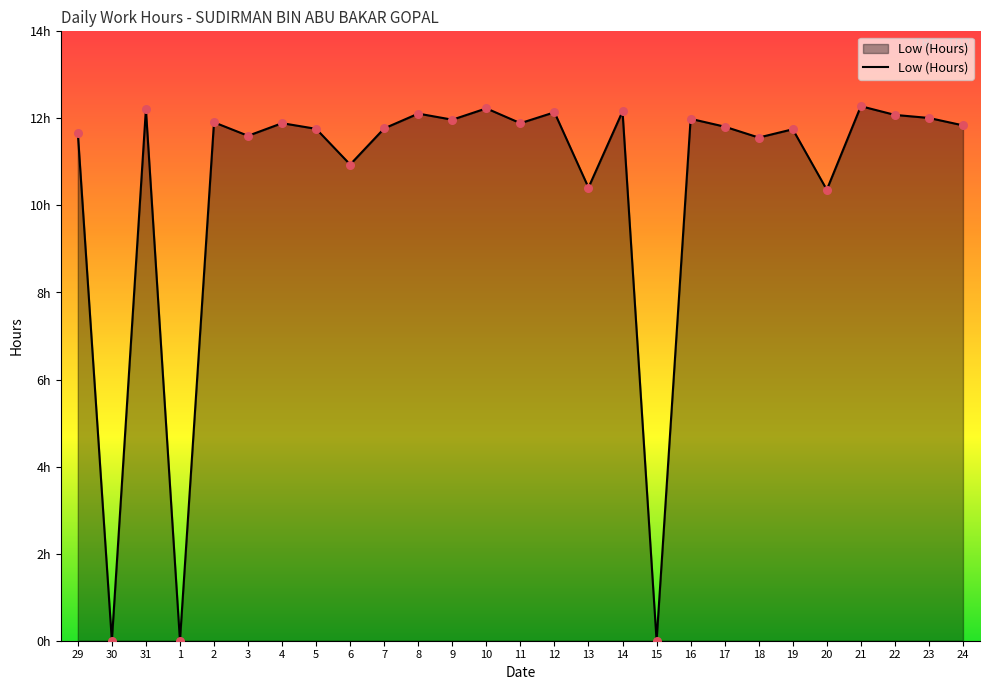

Approximately how many times larger is the value at 13 compared to 29?

0.9